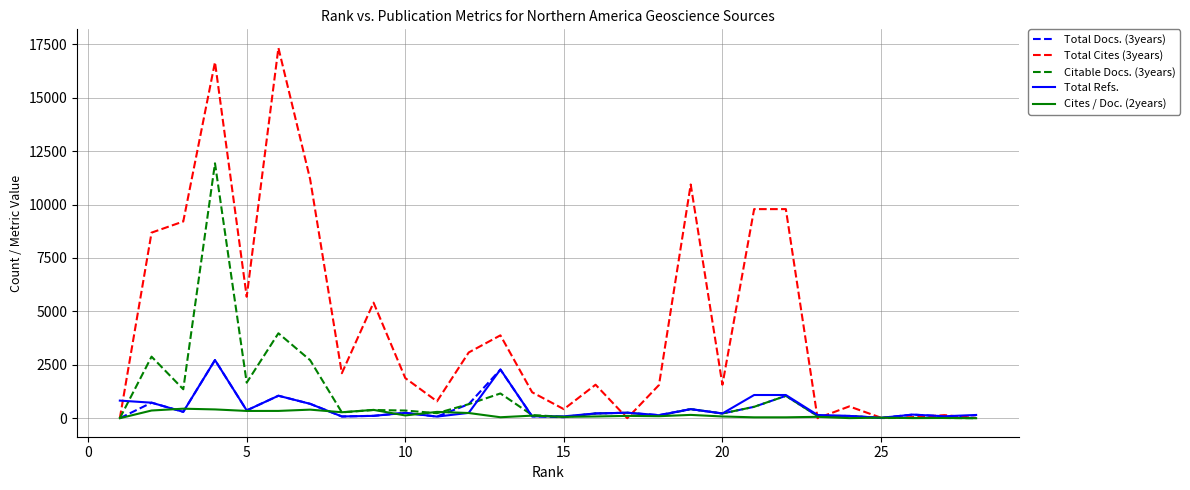

Which series has the largest range (max minus min)?

Total Cites (3years)